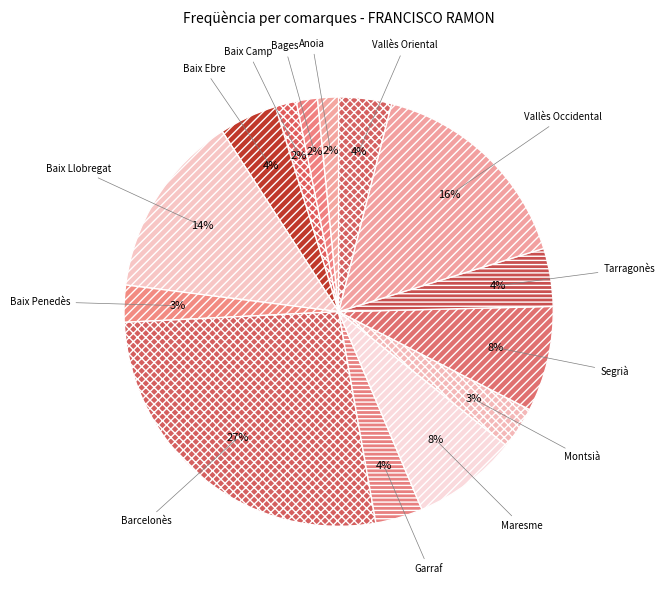

True or false: Maresme accounts for 14% of the total.

False